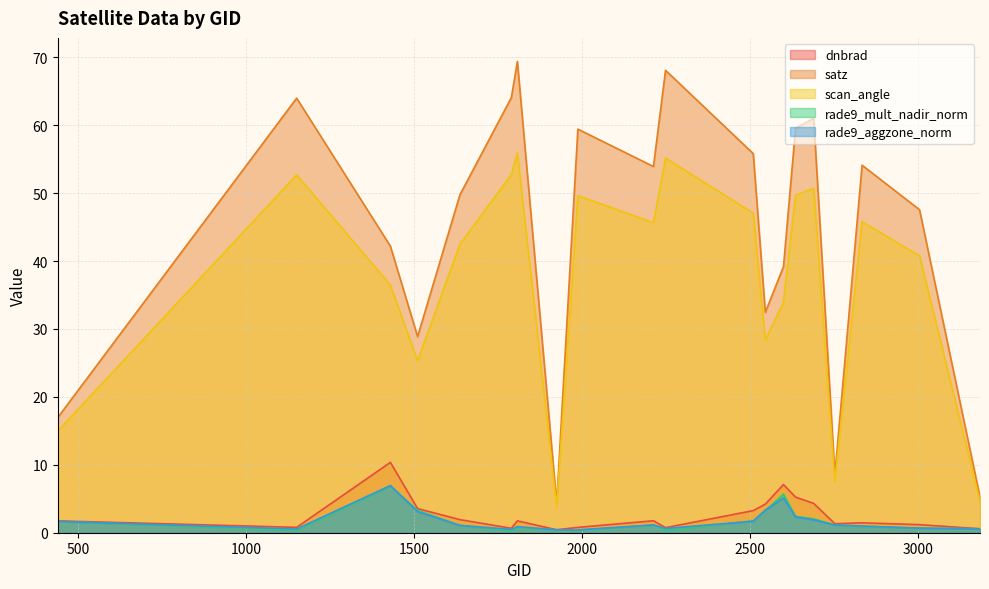

Rank the series at 1511 from highest to lowest value.

satz, scan_angle, dnbrad, rade9_mult_nadir_norm, rade9_aggzone_norm